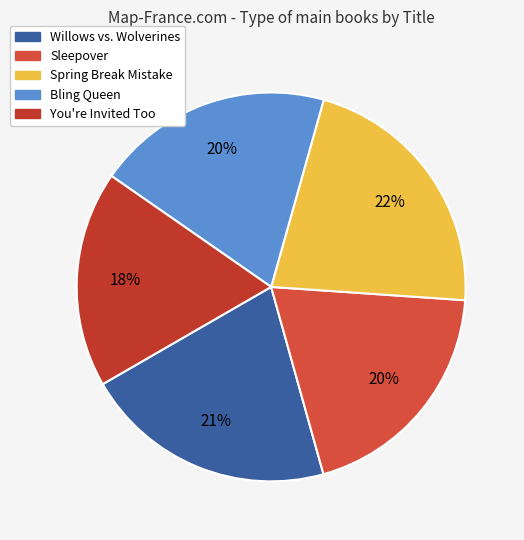

Is there a majority slice in this chart?

No